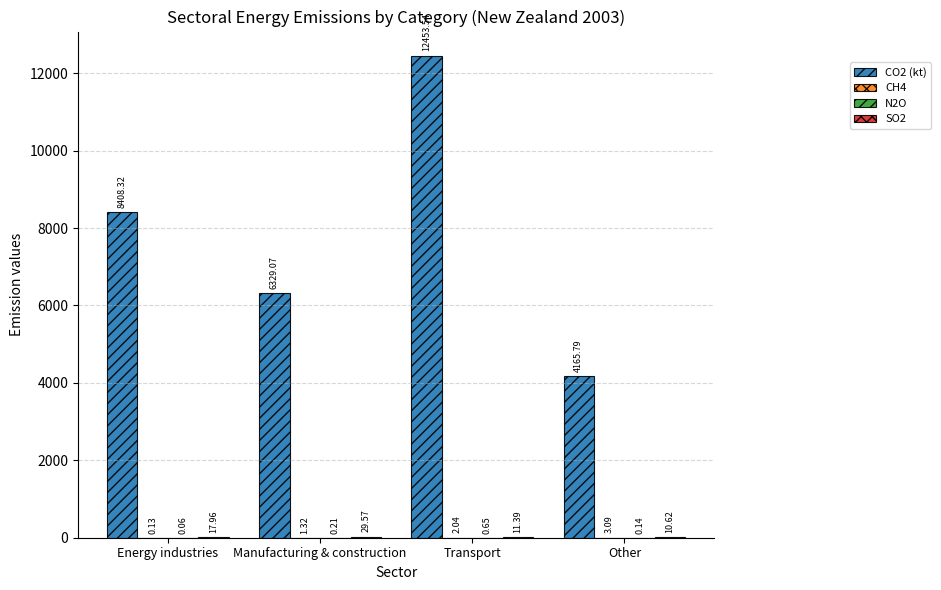

Which series has the largest total across all categories?

CO2 (kt)